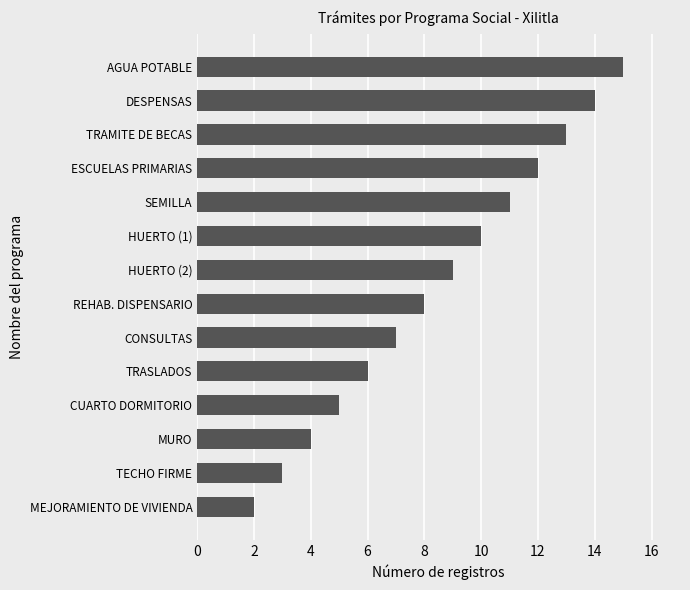

What is the difference between the maximum and minimum values?

13